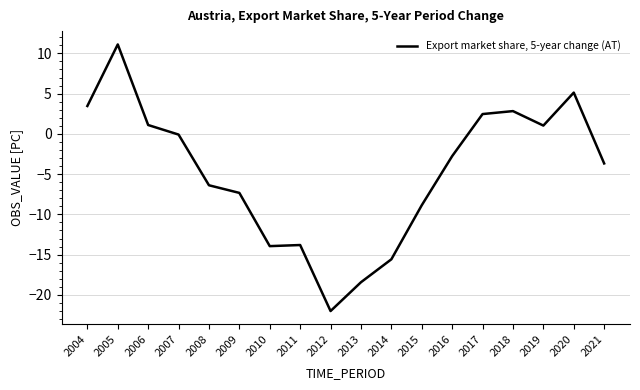

What is the approximate value at 2014?

-15.6